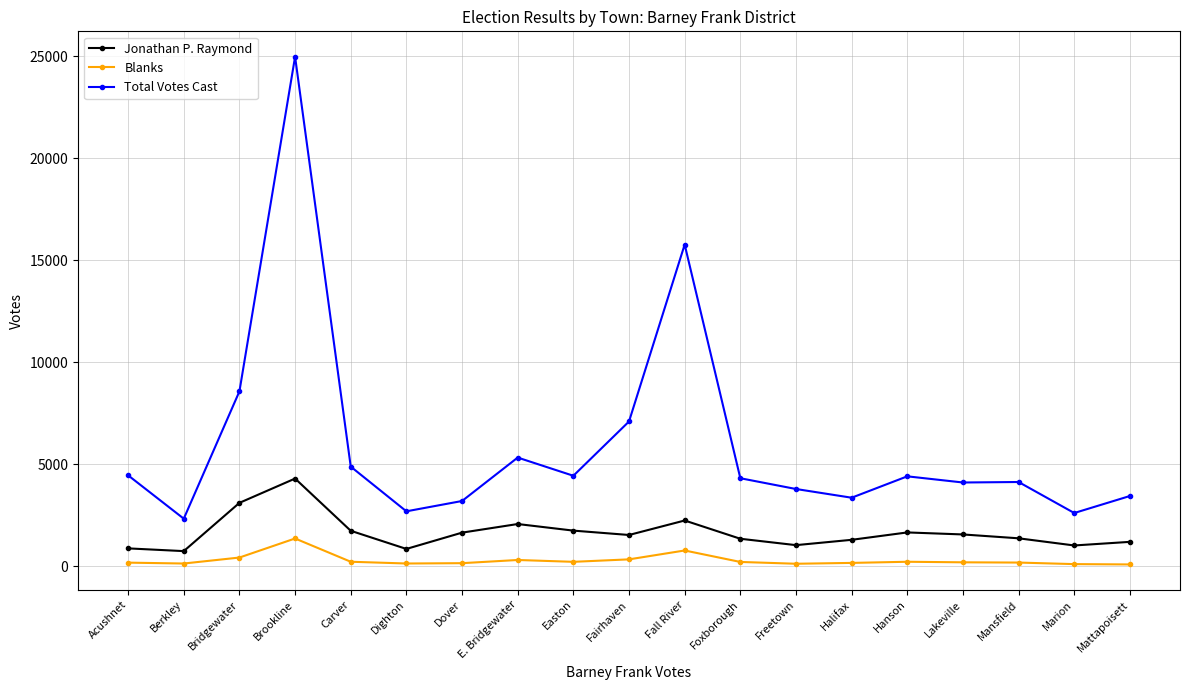

Does the chart have visible grid lines?

Yes